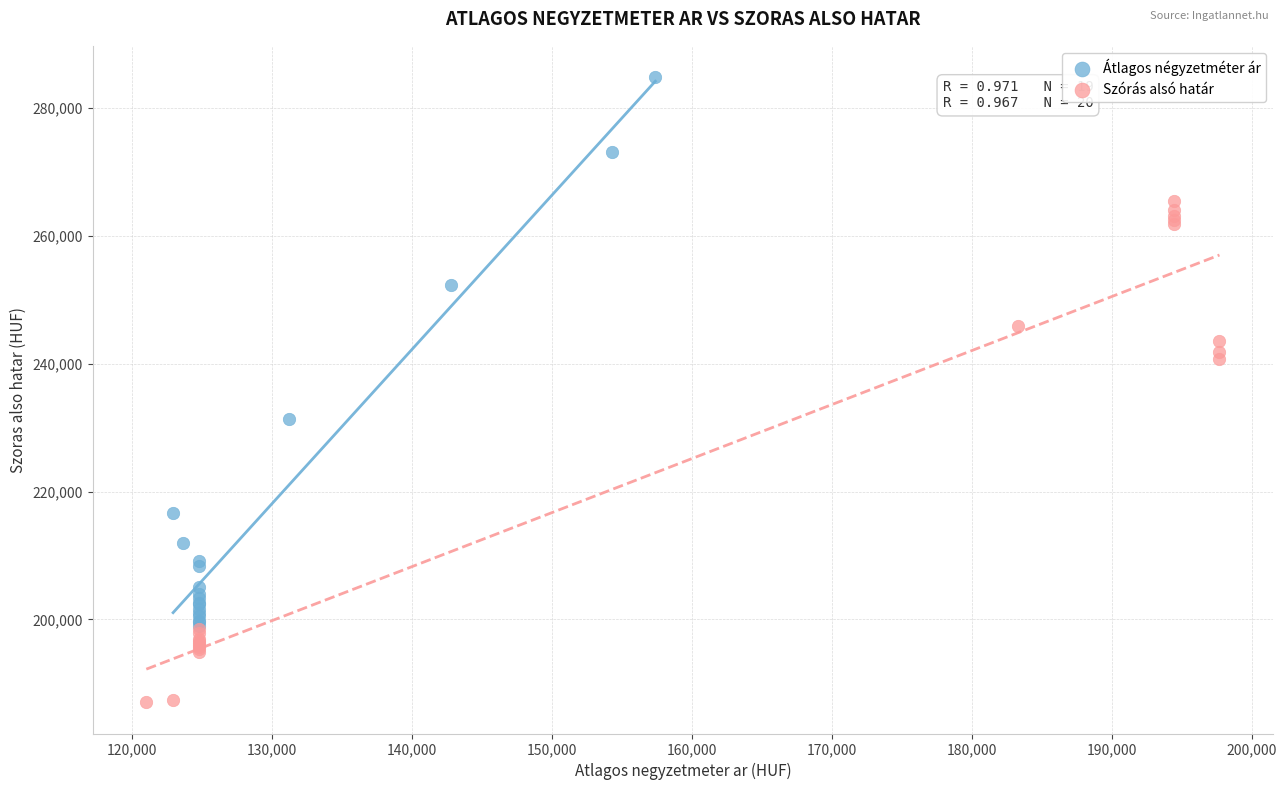

Which series contains the highest Y value?

Átlagos négyzetméter ár